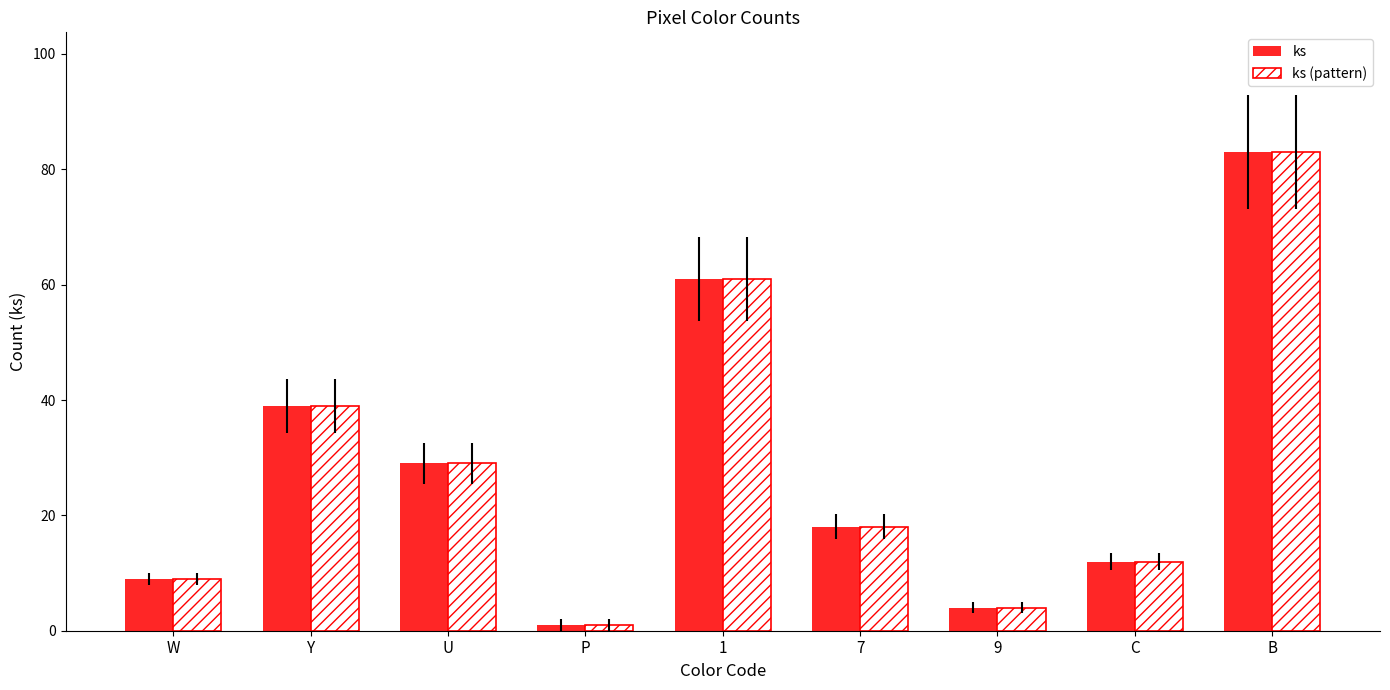

At which category is the sum across all series the highest?

B